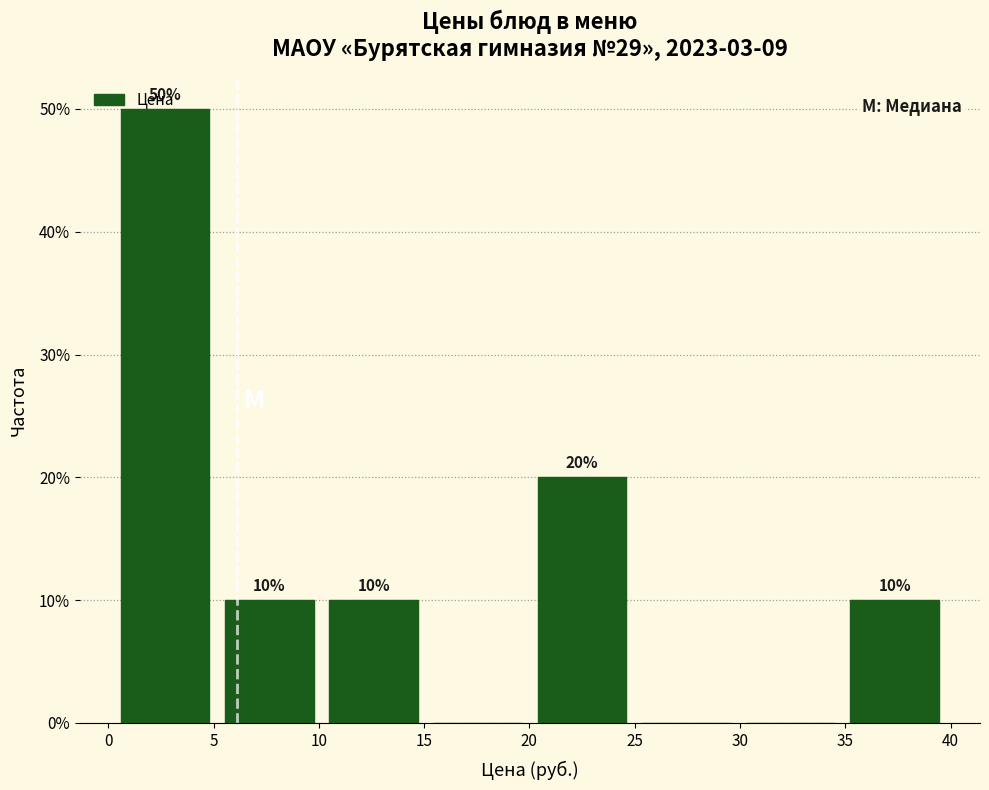

Which range on the x-axis has the tallest bar?

0.60 to 5.55